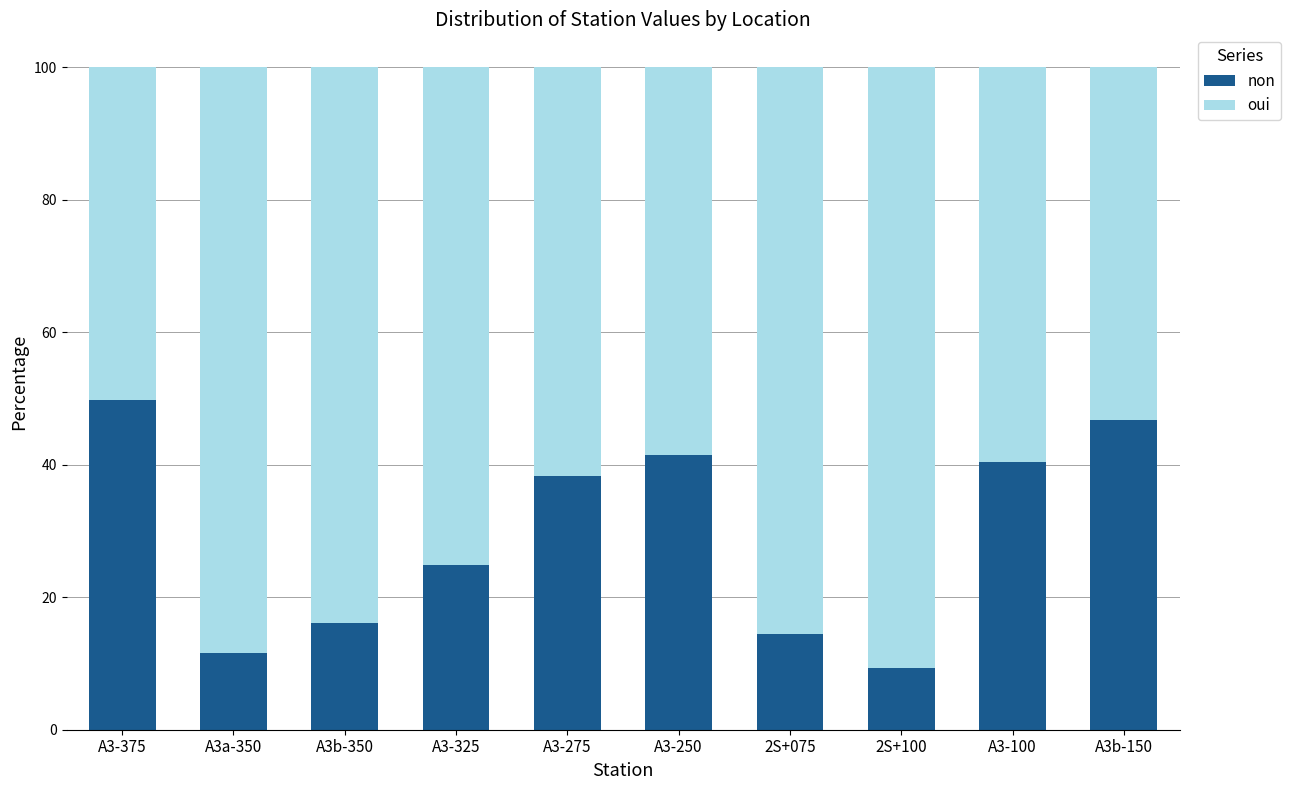

What is the sum of all non values?

293.2